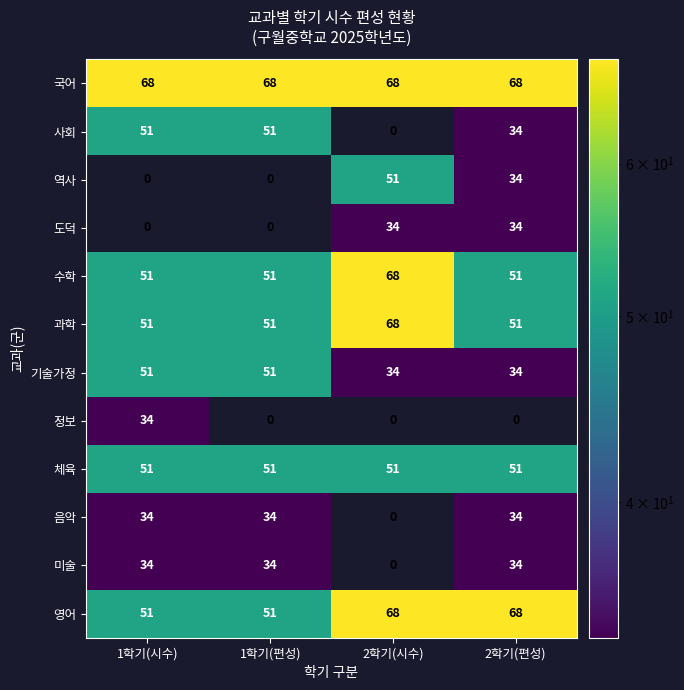

At which category is the sum across all series the highest?

2학기(편성)